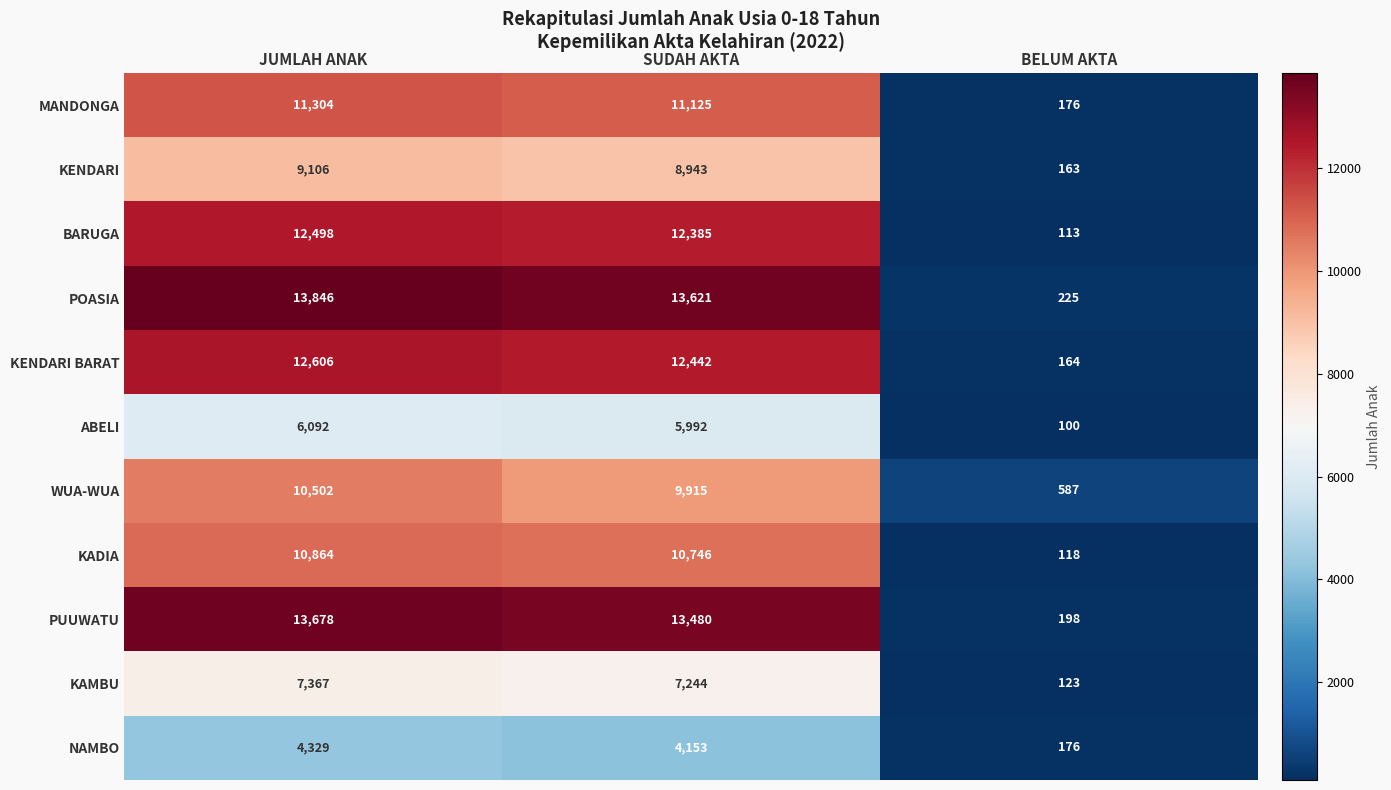

Rank the categories by MANDONGA value from lowest to highest.

BELUM AKTA, SUDAH AKTA, JUMLAH ANAK